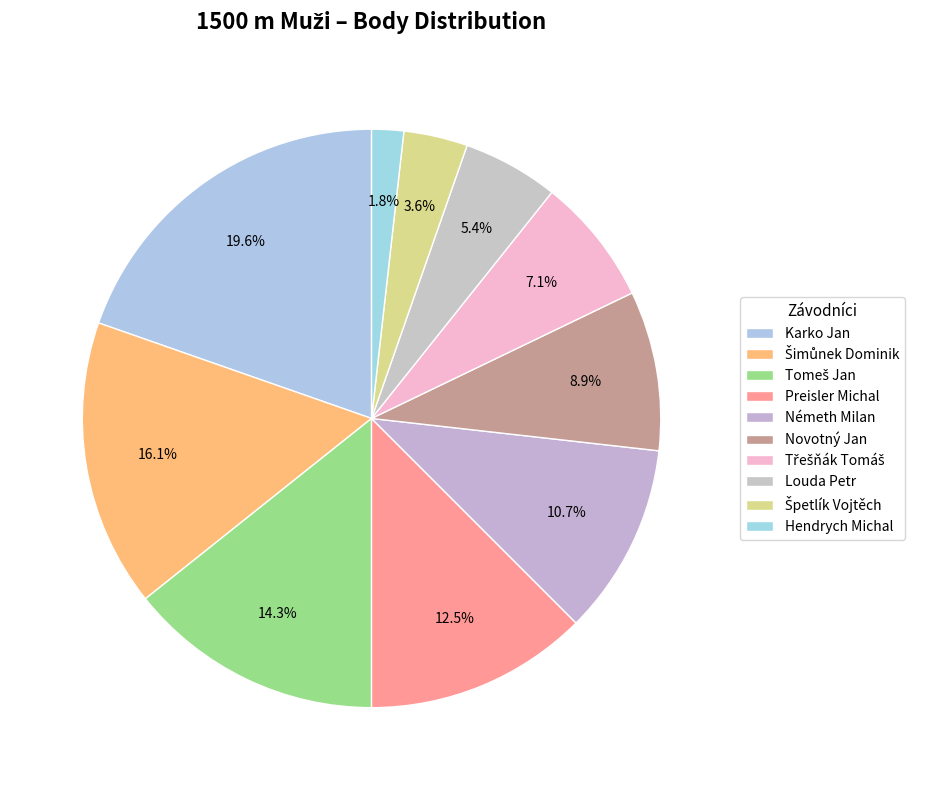

Approximately how many times larger is the value at Novotný Jan compared to Karko Jan?

0.5